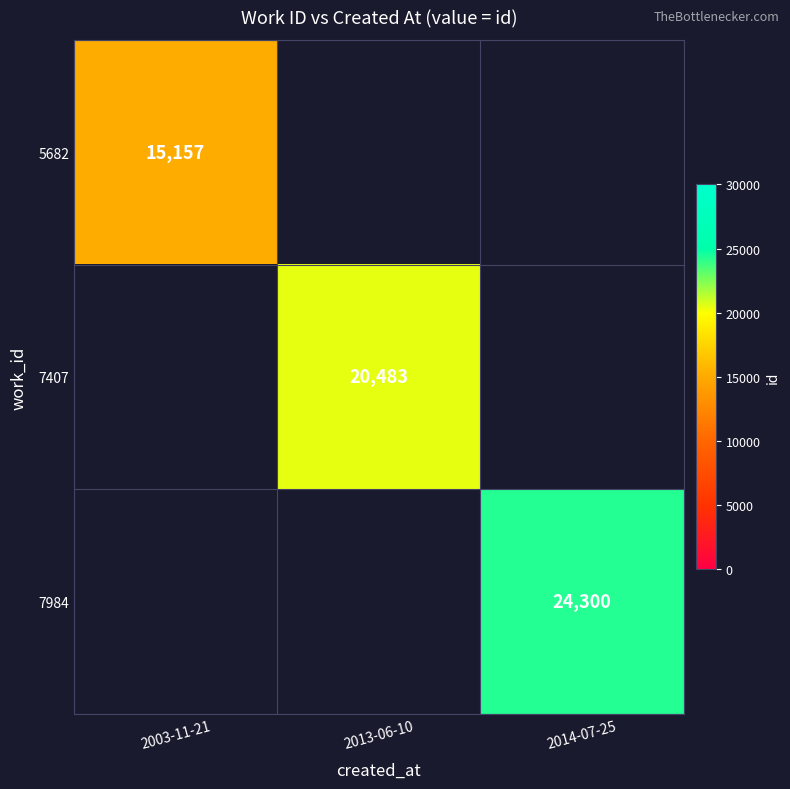

Is it true that 5682 equals 9700 at 2003-11-21?

False